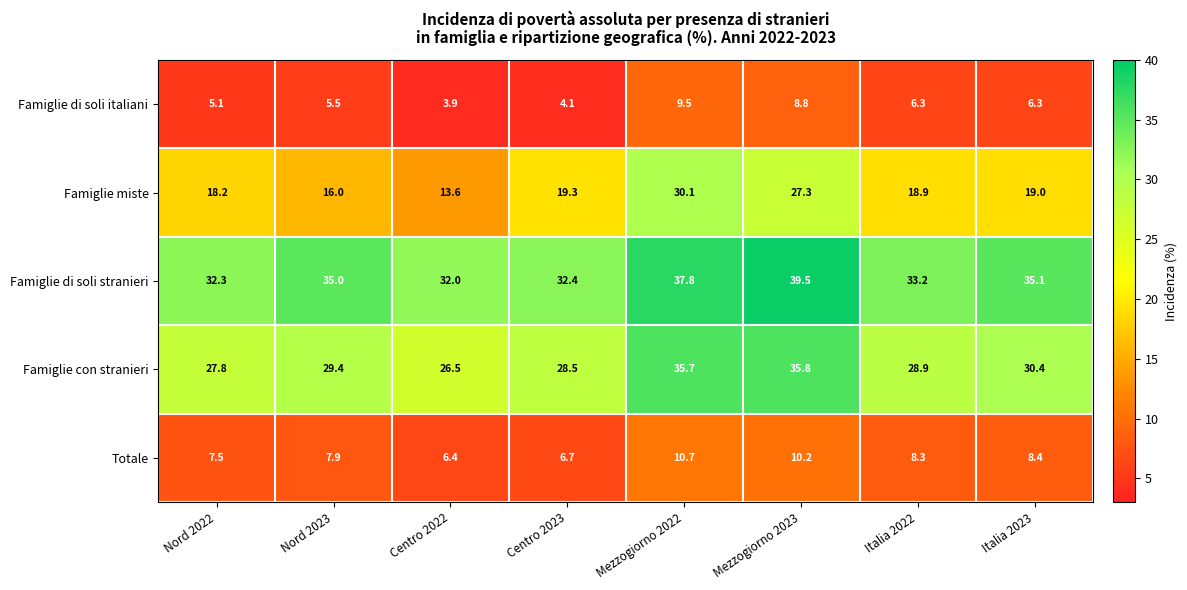

How many values in the Famiglie con stranieri series exceed 29?

4